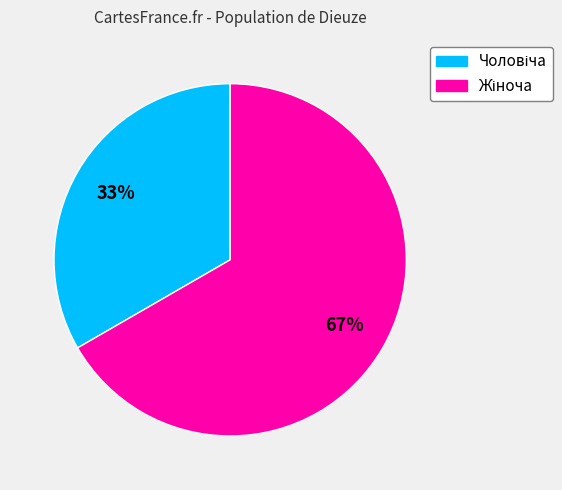

Count the number of slices in the pie.

2